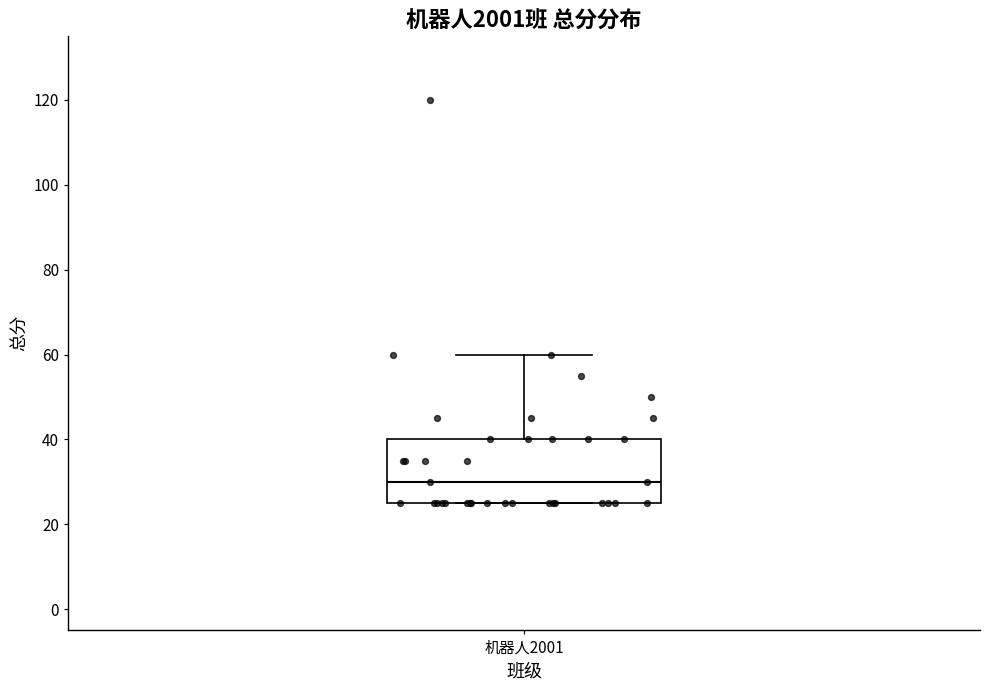

Read this box plot against the y-axis: the position of the median line, the range covered by the box, and the ends of both whiskers. The values are not printed on the chart, so give them approximately, as read against the axis.

median 30, box 26 to 40, whiskers 26 to 60